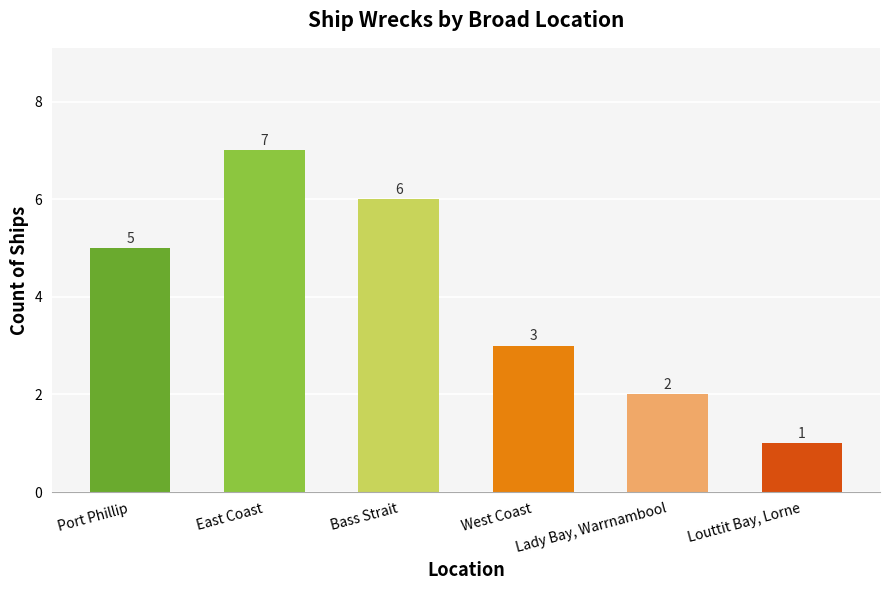

Reading left to right, extract all data points from this chart.

Port Phillip=5	East Coast=7	Bass Strait=6	West Coast=3	Lady Bay, Warrnambool=2	Louttit Bay, Lorne=1